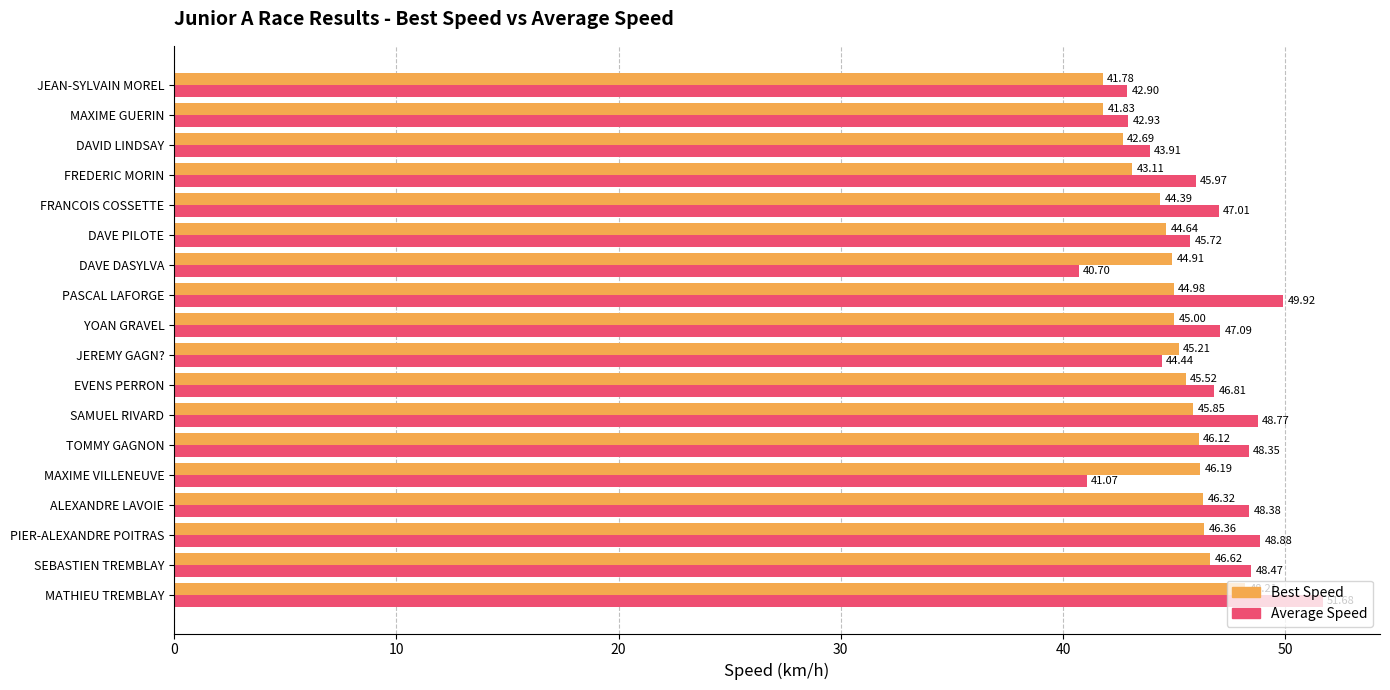

List the series in order of their overall mean, highest first.

Average Speed, Best Speed